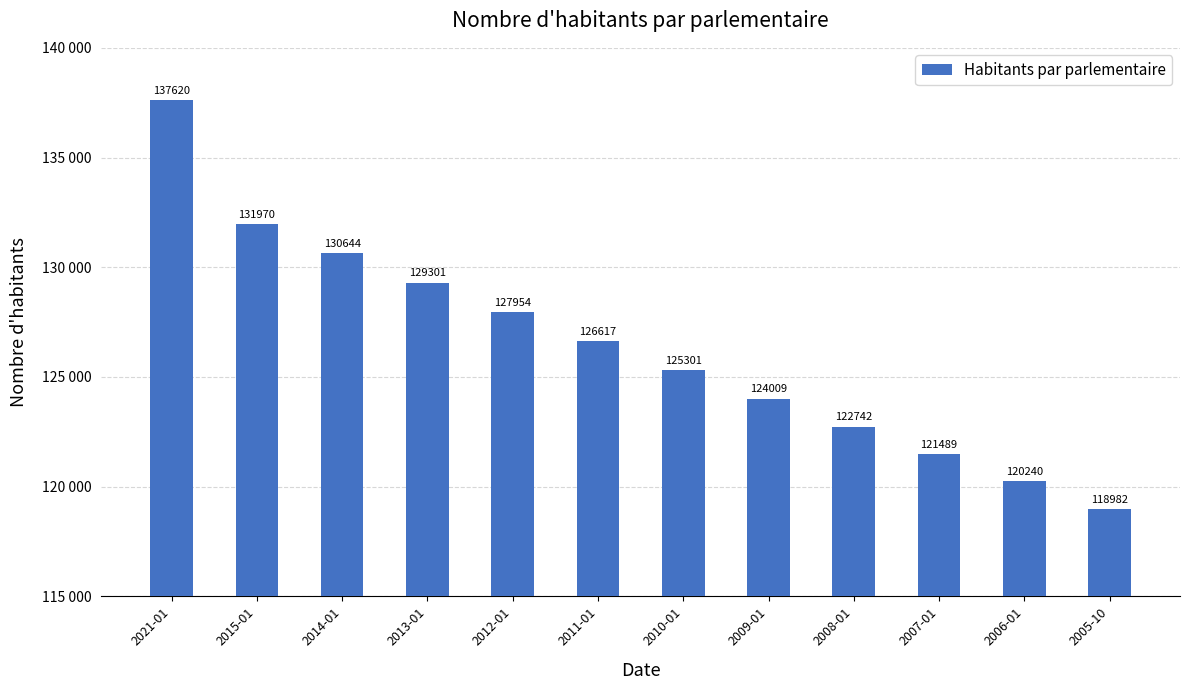

Does the chart contain any negative values?

No